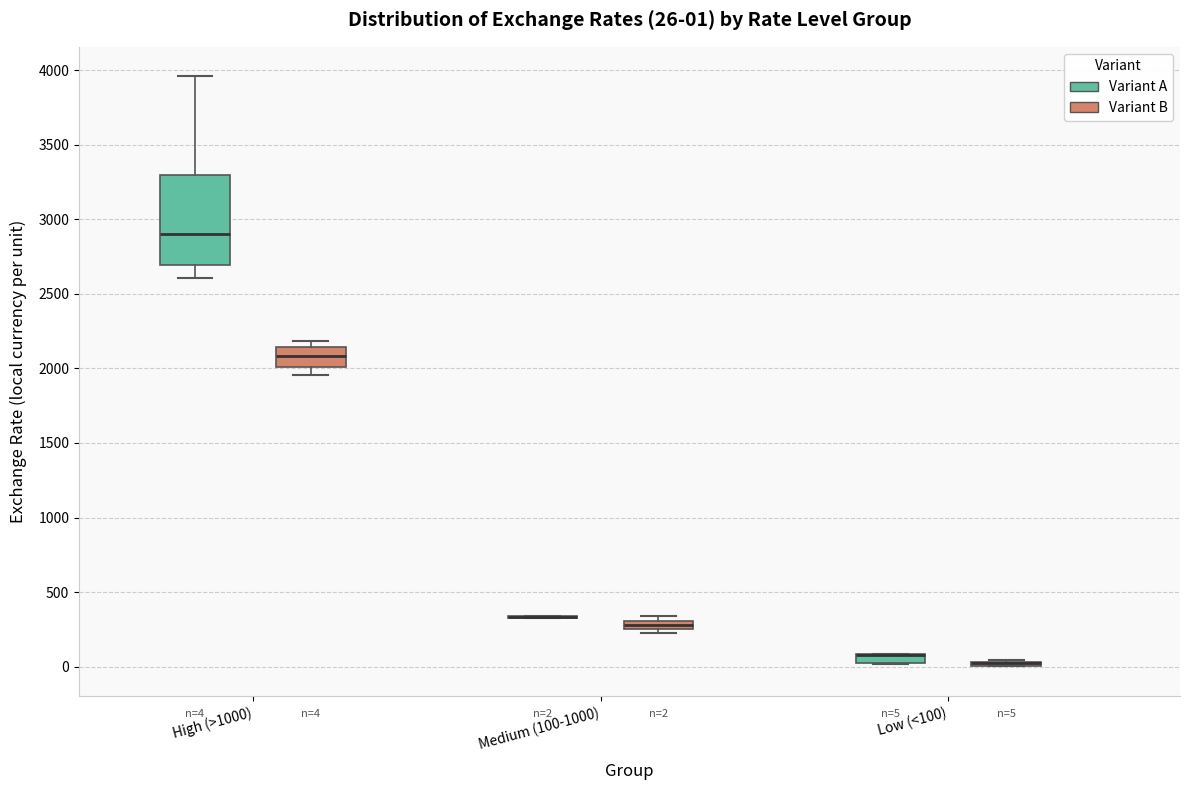

Comparing the boxes themselves (not the whiskers), which one is the tallest?

High (>1000) (Variant A)